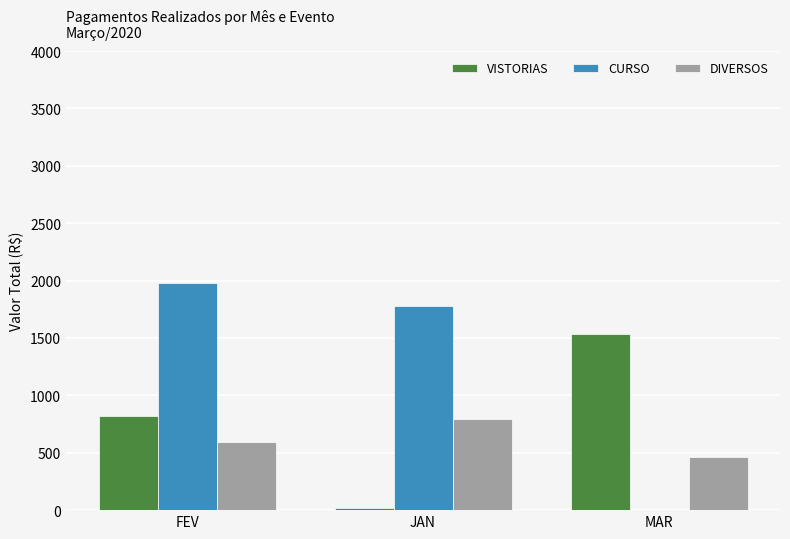

Read the DIVERSOS value at MAR.

467.1